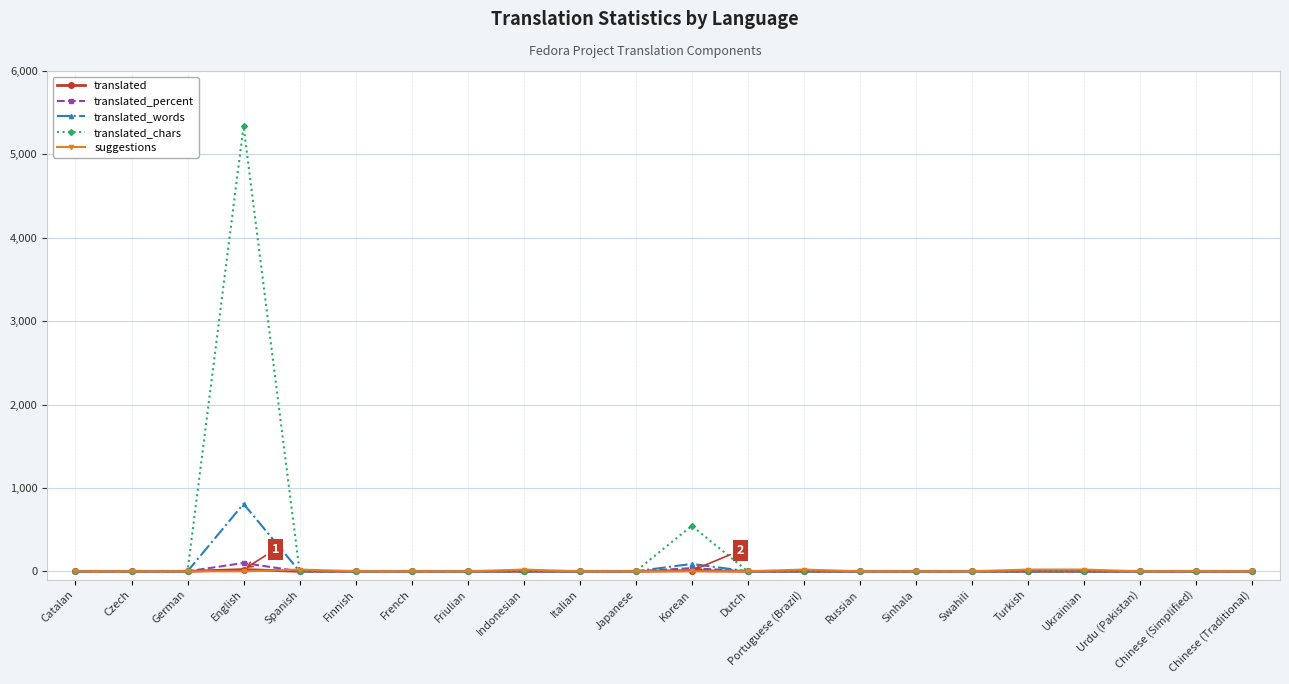

What is the label of the 21st point from the left?

Chinese (Simplified)